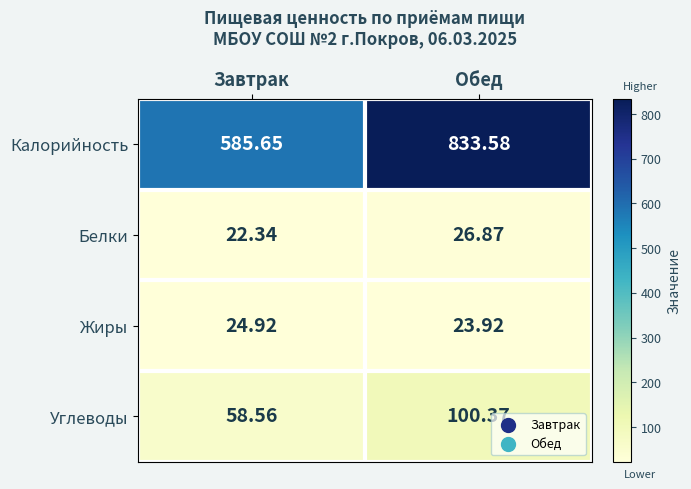

Rank the series at Завтрак from lowest to highest value.

Белки, Жиры, Углеводы, Калорийность